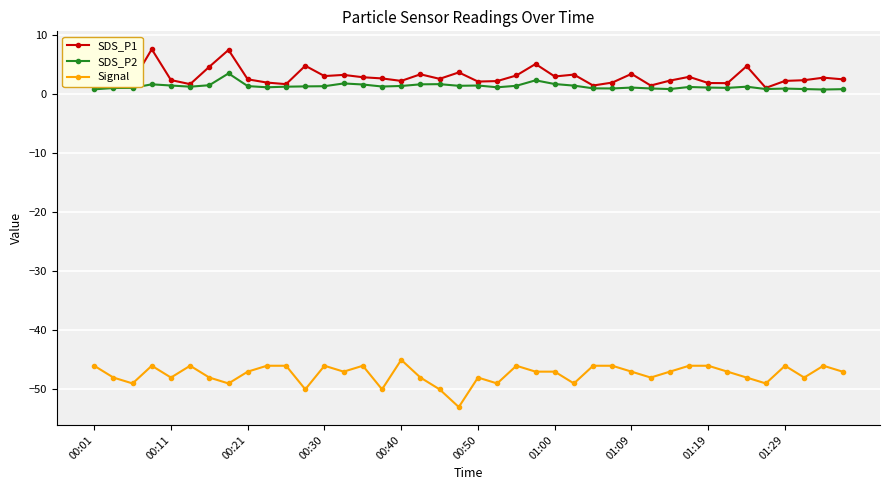

What is the lowest value of the Signal series?

-53.0